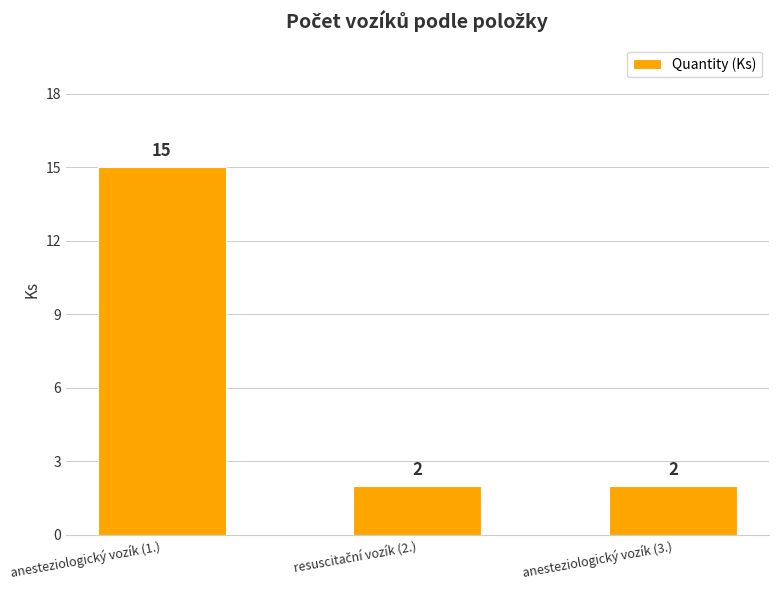

Reading left to right, list all the values displayed in this chart.

15	2	2